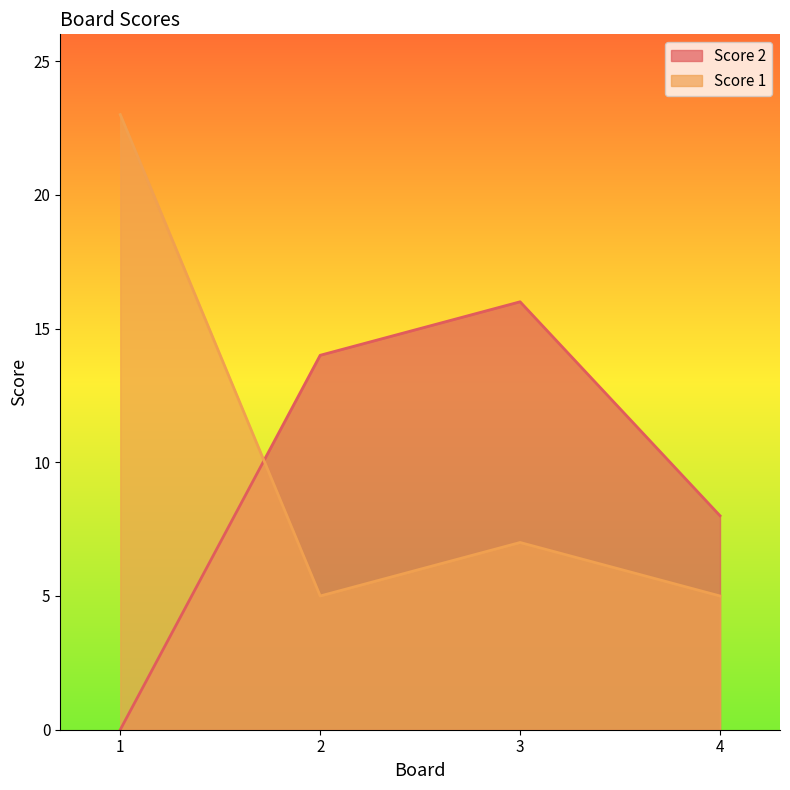

Between 1 and 2, which series saw the biggest shift?

Score 1